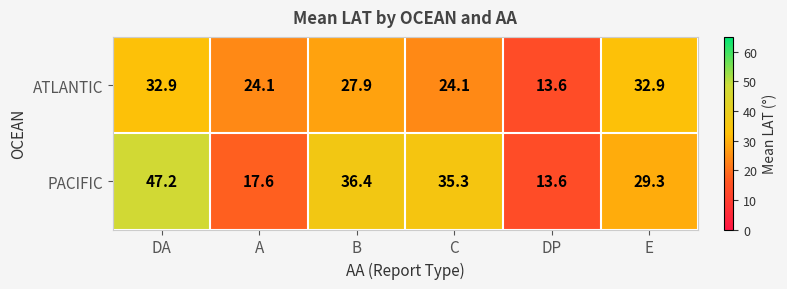

List the series in order of their overall mean, highest first.

PACIFIC, ATLANTIC